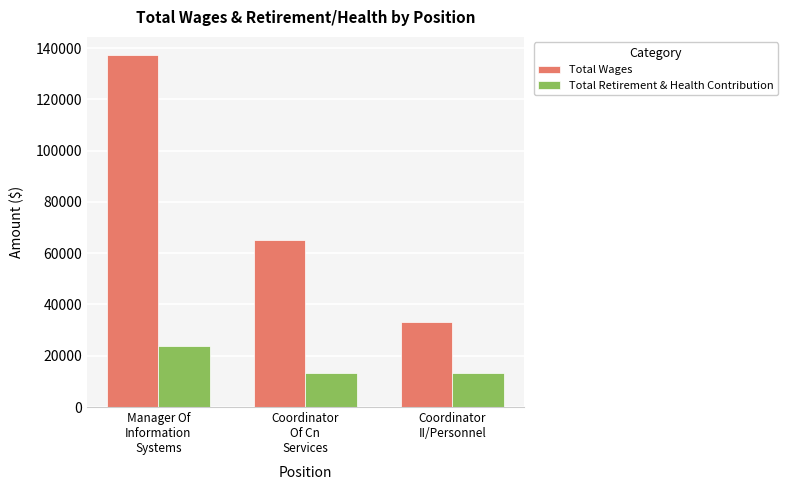

List the labels in order of Total Wages value, smallest first.

Coordinator
II/Personnel, Coordinator
Of Cn
Services, Manager Of
Information
Systems